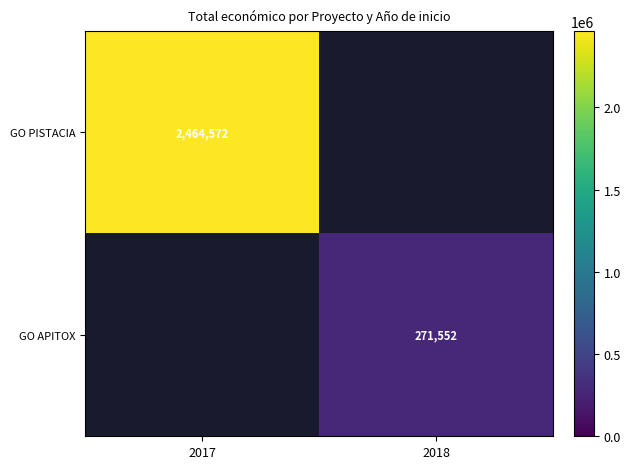

The value of GO PISTACIA at 2017 is 2464572. True or false?

True